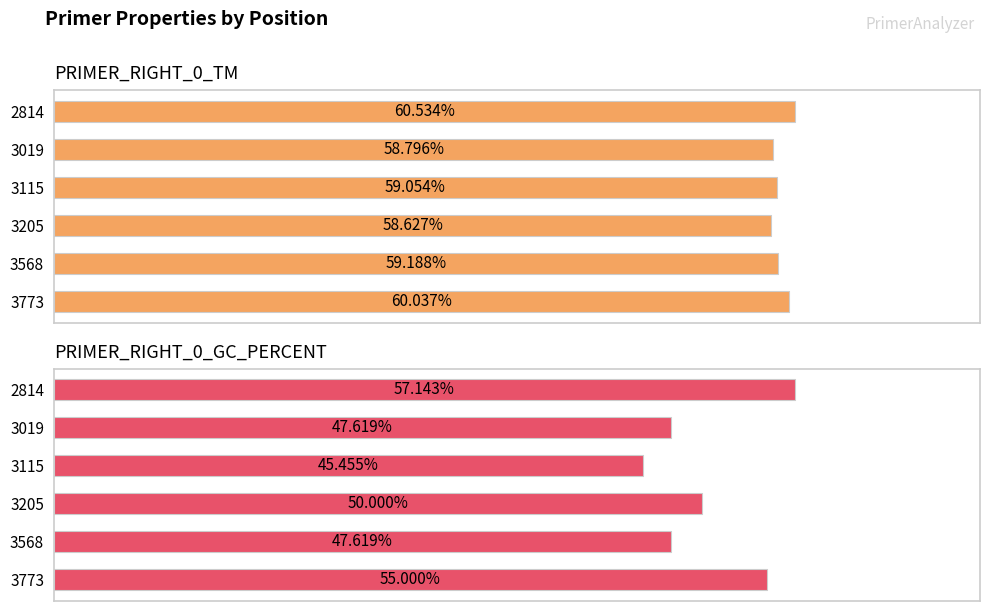

Rank the series at 3773 from highest to lowest value.

PRIMER_RIGHT_0_TM, PRIMER_RIGHT_0_GC_PERCENT